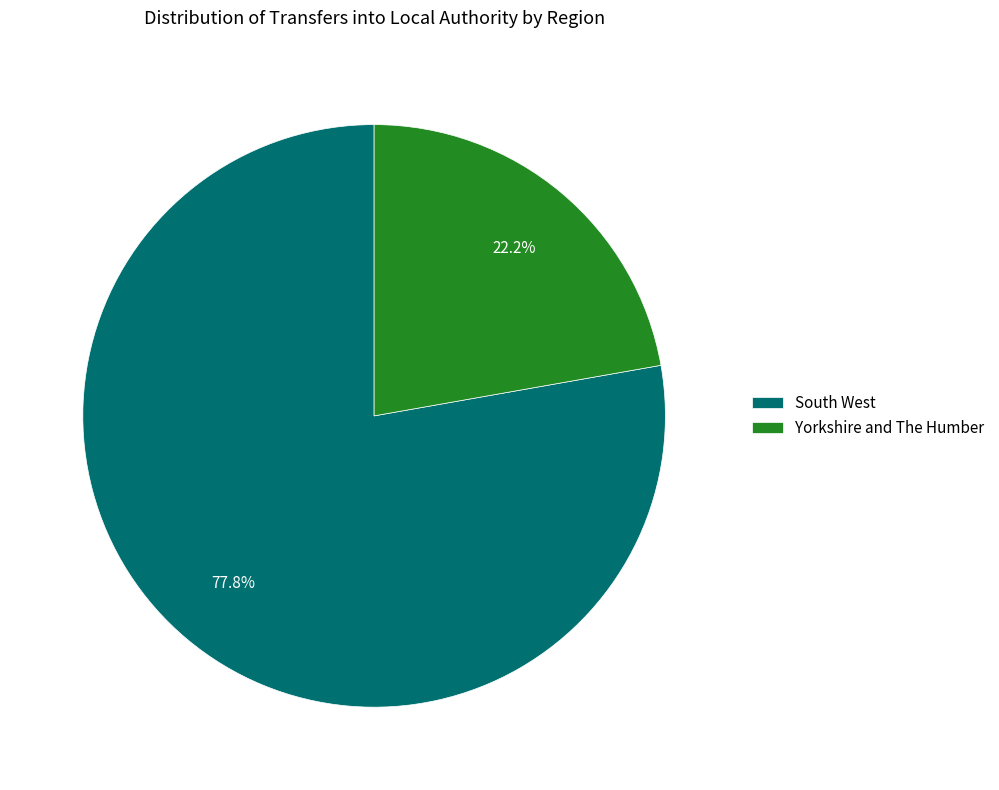

What percentage is NOT represented by Yorkshire and The Humber?

77.8%